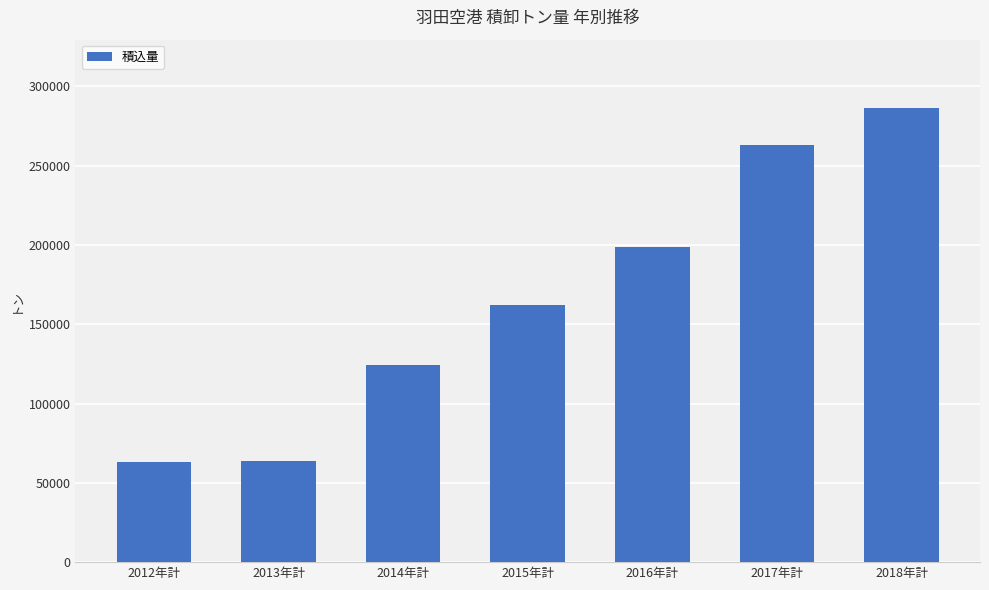

Which has a higher value, 2018年計 or 2012年計?

2018年計